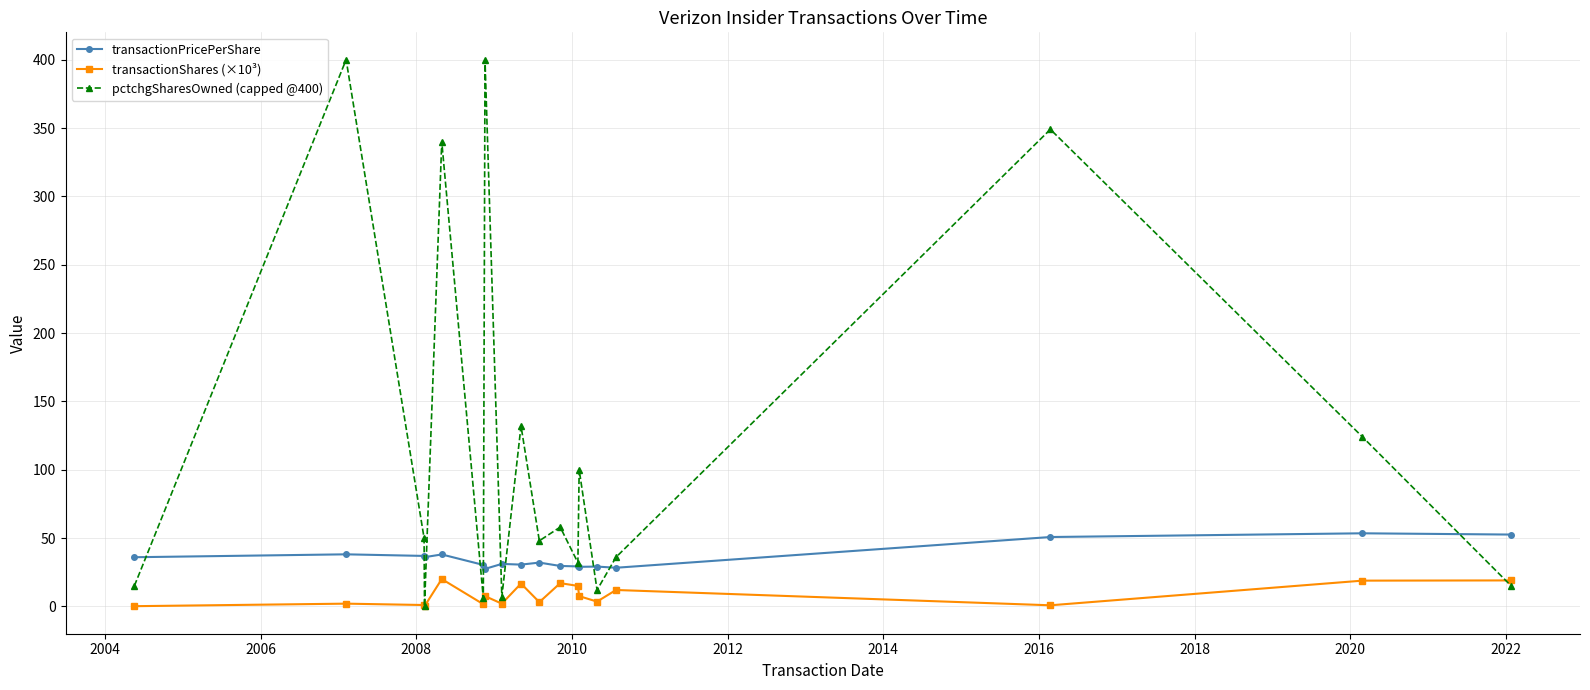

In transactionShares (×10³), how many points are higher than both neighbors (excluding endpoints)?

6